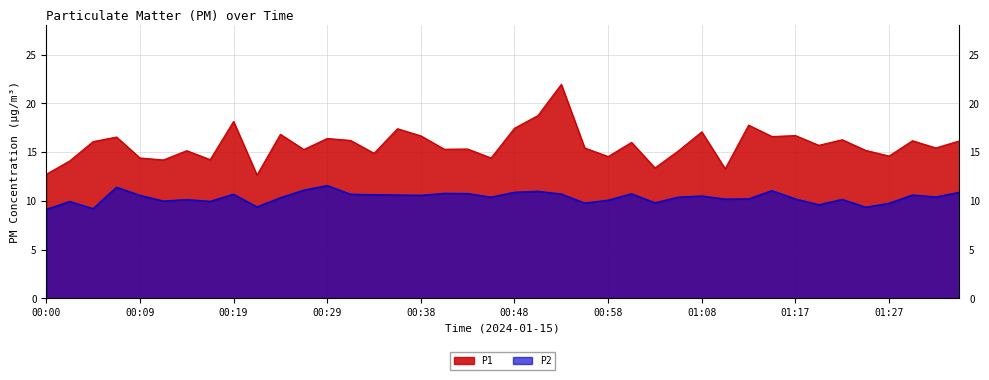

Reading left to right, transcribe all the data shown in this chart.

P1: 12.7	14.1	16.1	16.6	14.4	14.2	15.2	14.2	18.1	12.7	16.8	15.3	16.4	16.2	14.9	17.4	16.7	15.3	15.3	14.4	17.4	18.8	21.9	15.4	14.6	16.0	13.4	15.1	17.1	13.3	17.8	16.6	16.7	15.7	16.3	15.2	14.6	16.2	15.4	16.1
P2: 9.1	9.9	9.2	11.4	10.6	10.0	10.1	9.9	10.7	9.4	10.3	11.1	11.6	10.7	10.6	10.6	10.6	10.8	10.8	10.4	10.9	11.0	10.7	9.8	10.1	10.7	9.8	10.4	10.5	10.2	10.2	11.1	10.2	9.6	10.2	9.3	9.8	10.6	10.4	10.9